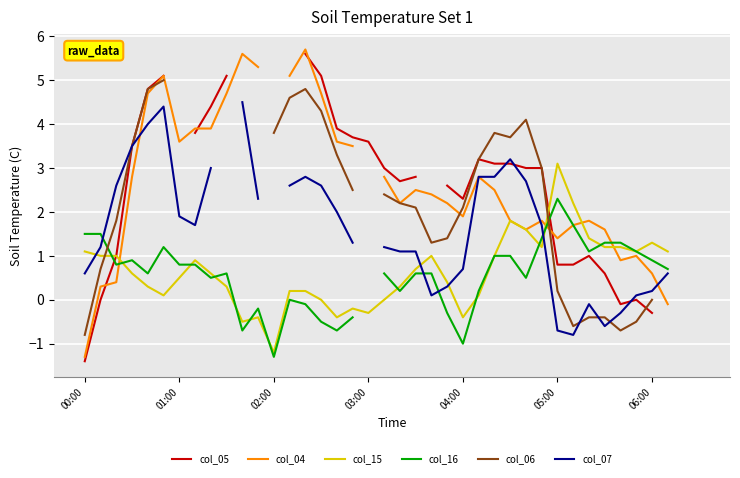

How many intersections are there between col_07 and col_15?

4